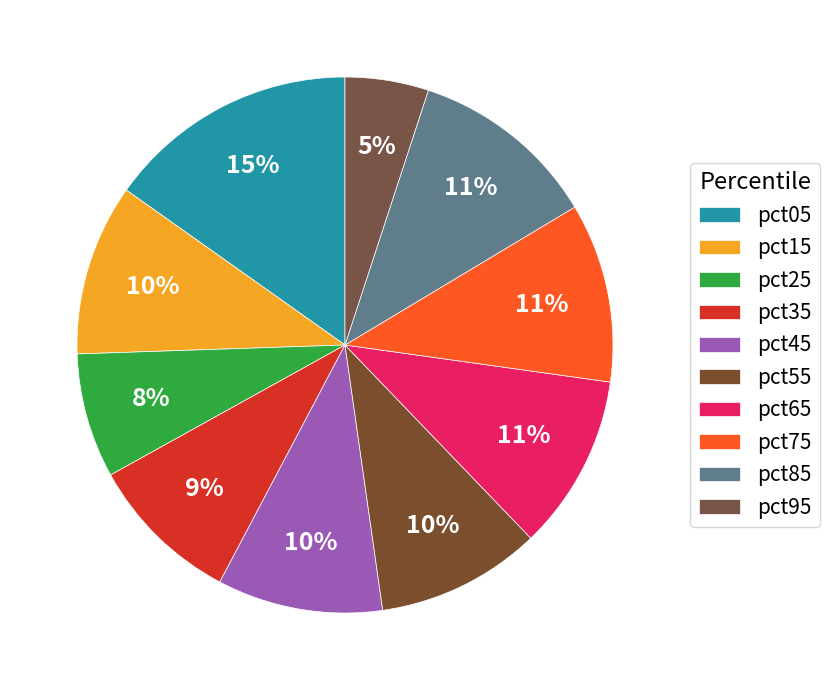

Count the number of slices in the pie.

10